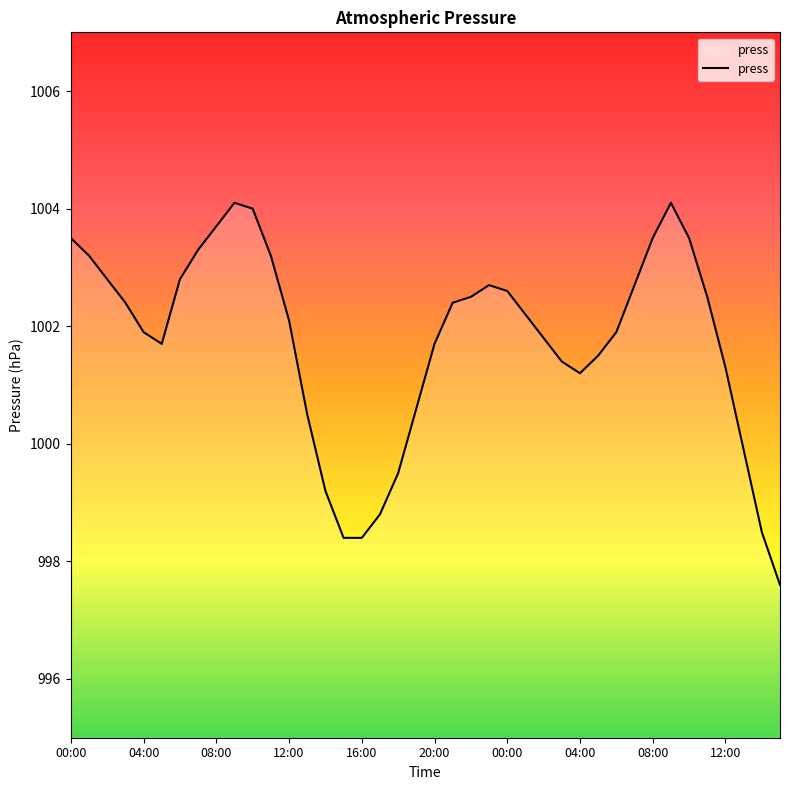

What is the difference between the maximum and minimum values?

6.5